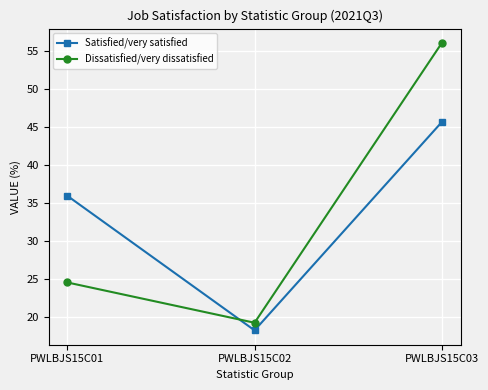

What is the value of the Dissatisfied/very dissatisfied point at the 2nd from the left?

19.3